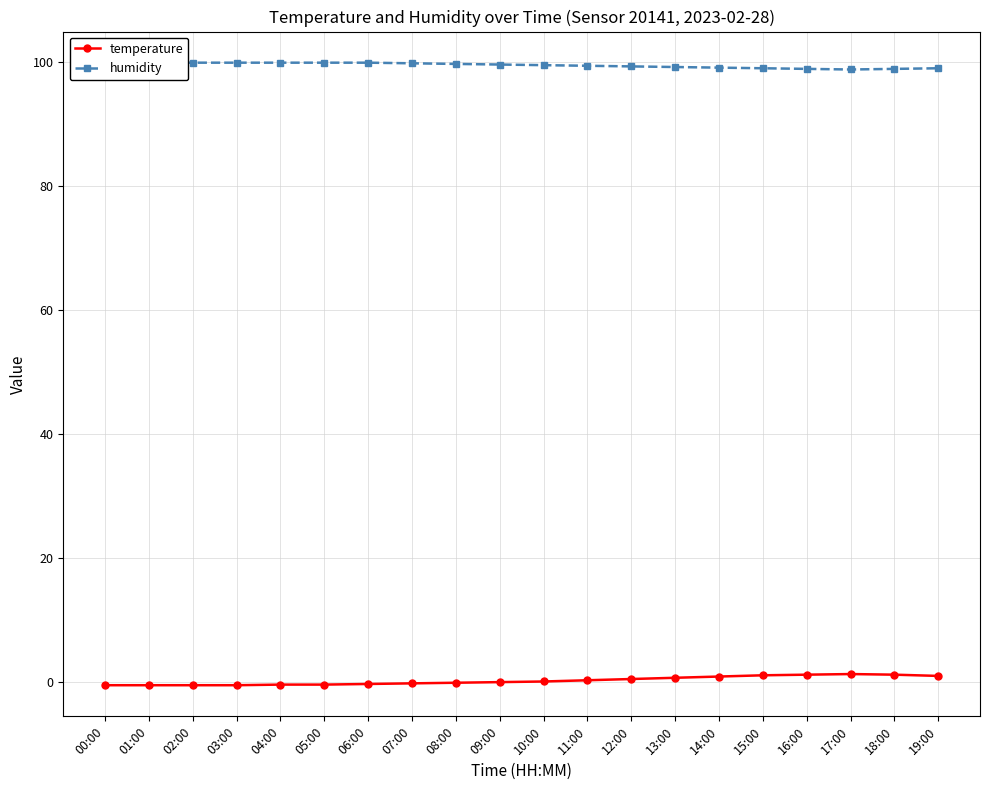

What is the spread (max minus min) of values at 13:00?

98.5